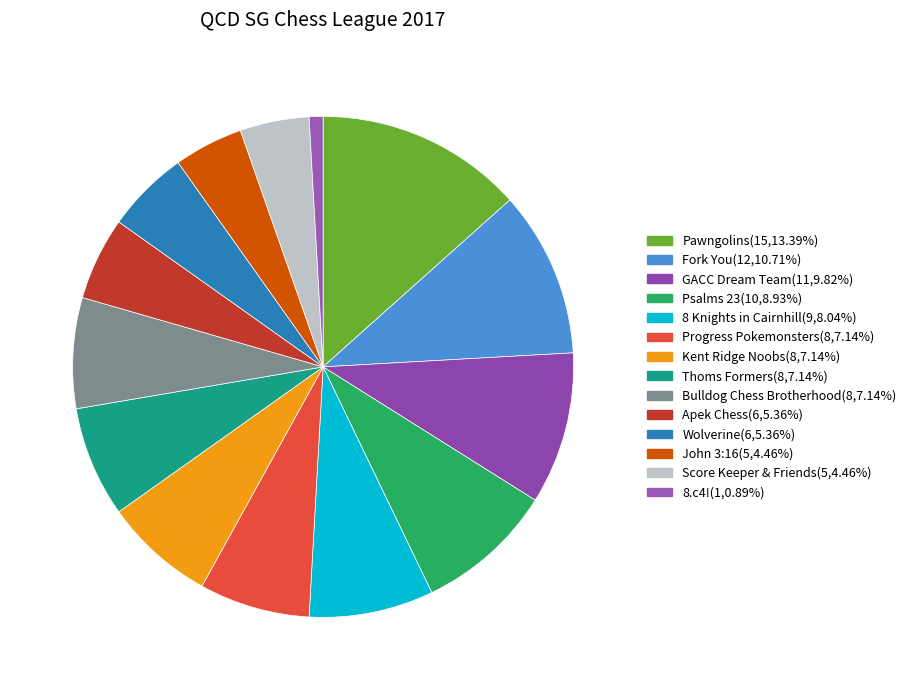

To the nearest percent, what is the average slice percentage?

7%